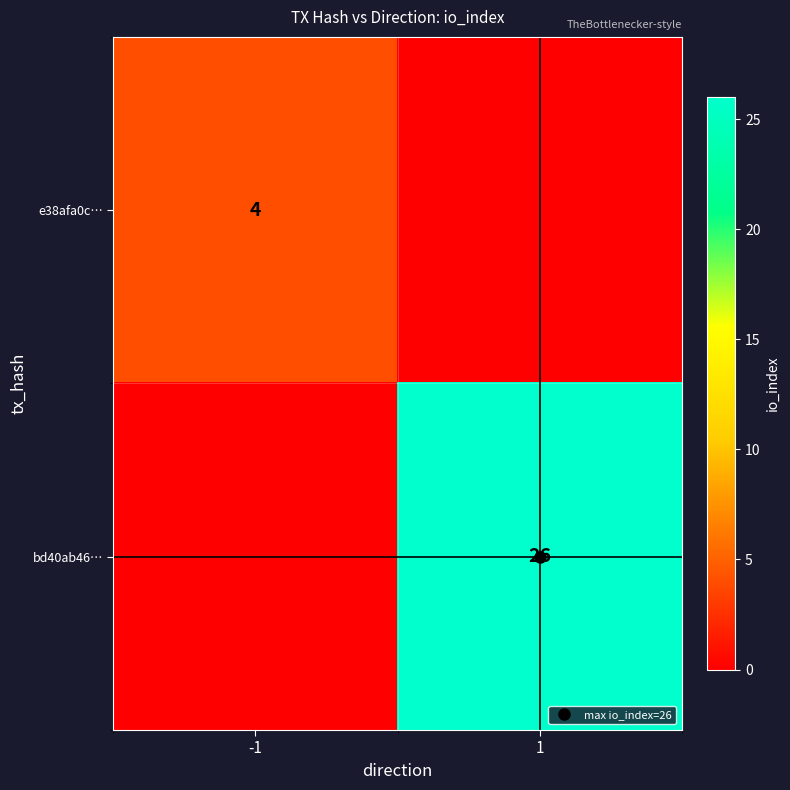

Is the value of bd40ab46… at -1 greater than the value of e38afa0c… at 1?

No